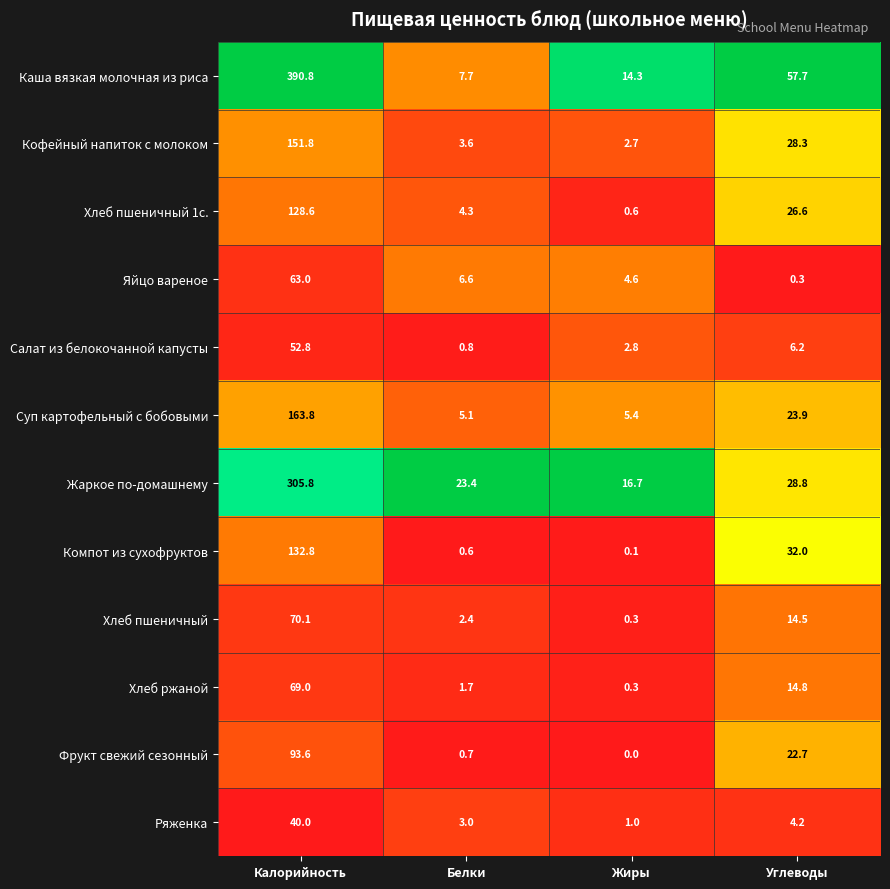

Which category has the highest value in the Ряженка series?

Калорийность